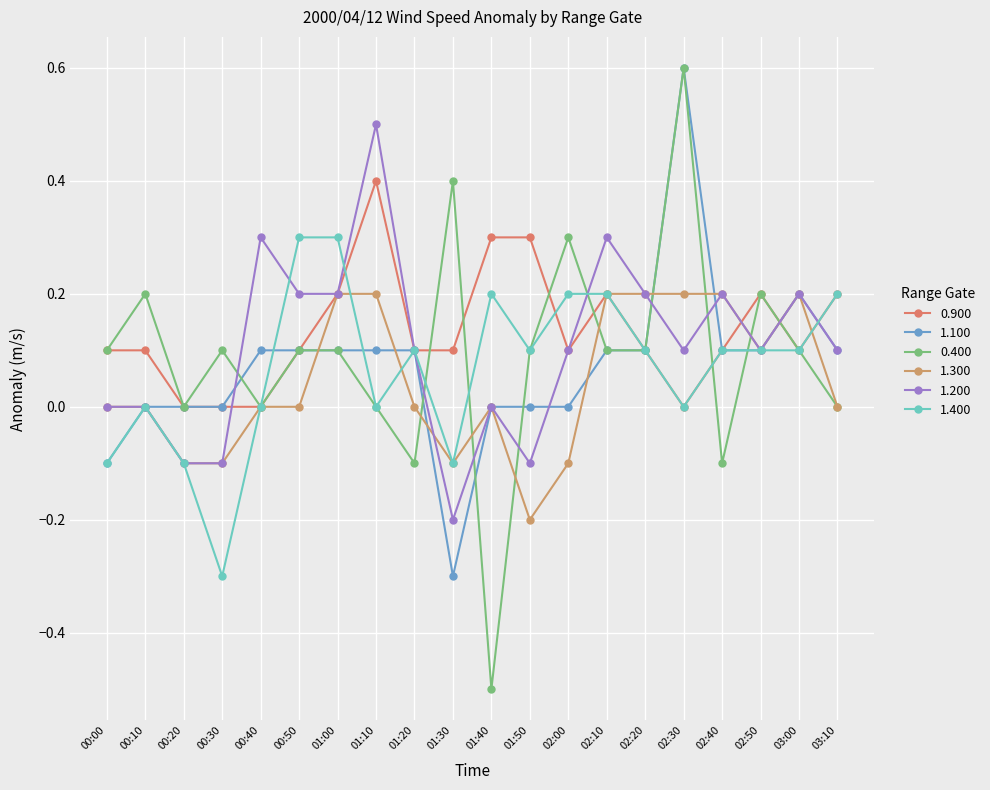

What is the label of the 2nd point from the left?

00:10